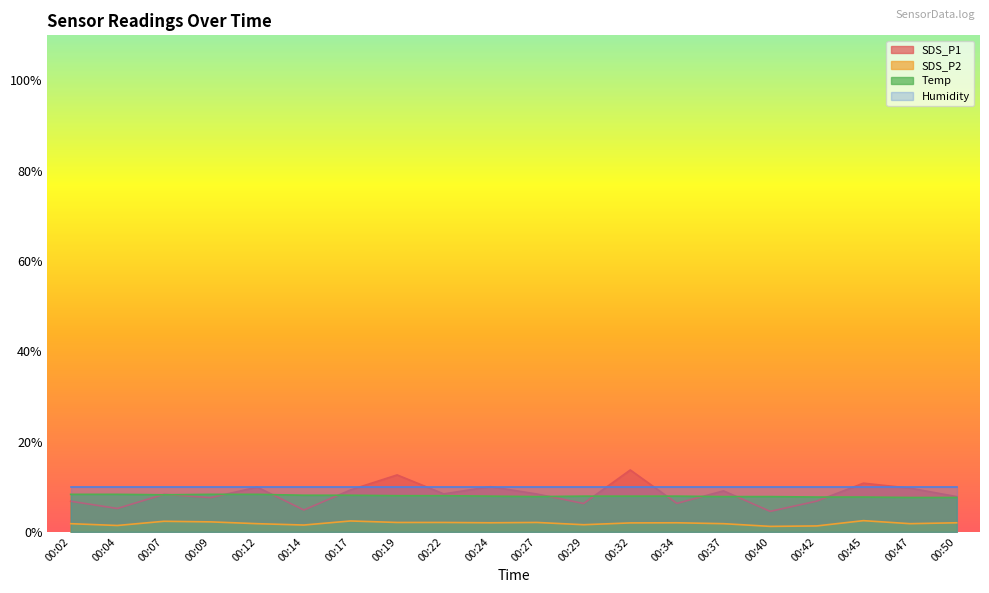

True or false: Temp and SDS_P2 intersect in this chart.

False